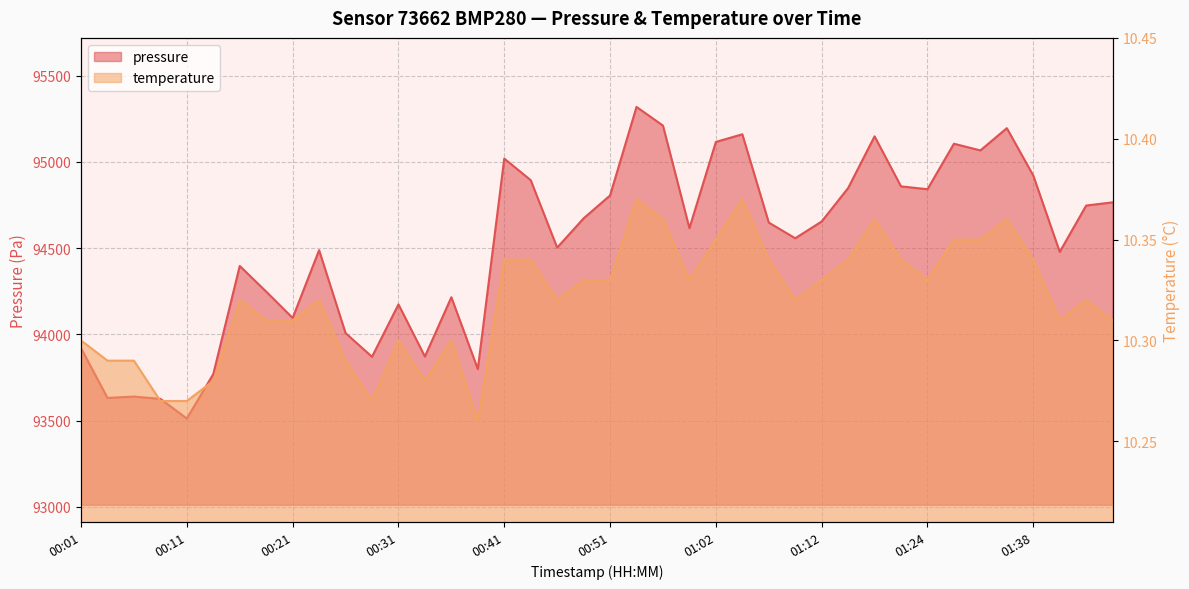

What is the minimum value shown in the chart?

10.3